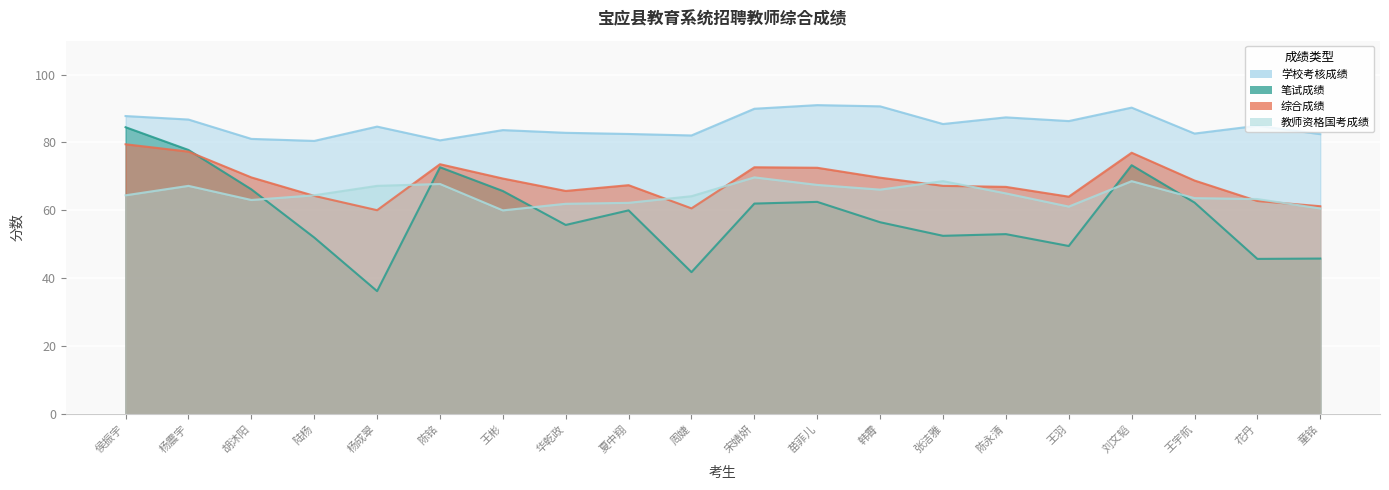

What is the greatest value displayed?

91.0